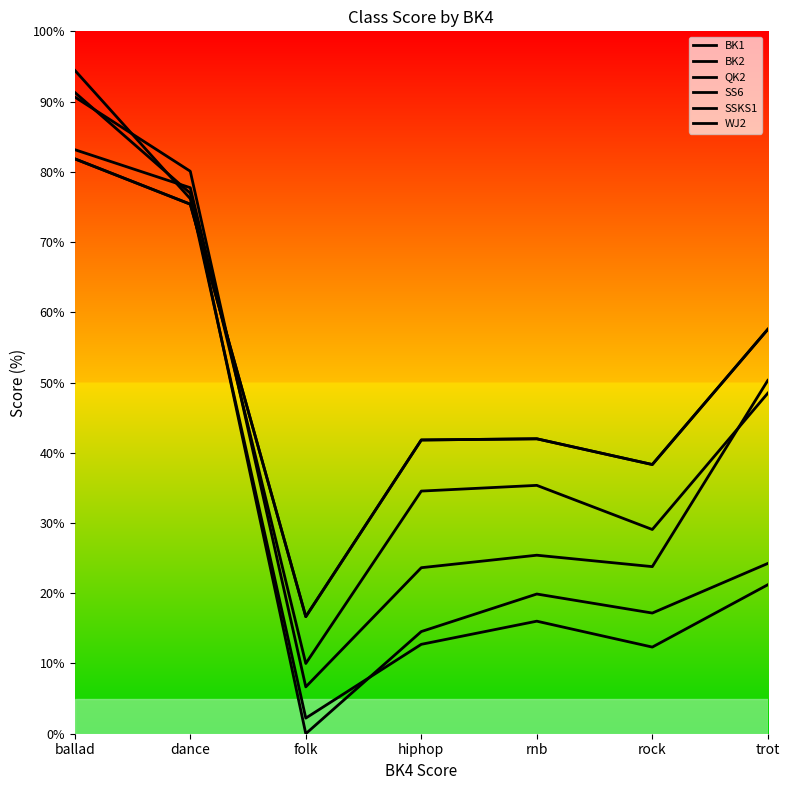

Reading right to left, transcribe all the data shown in this chart.

BK1: 48.5	29.1	35.4	34.5	10.0	77.7	83.2
BK2: 24.2	17.2	19.9	14.5	0.0	77.0	91.3
QK2: 21.2	12.3	16.0	12.7	2.2	76.2	94.5
SS6: 57.6	38.3	42.0	41.8	16.7	75.4	81.8
SSKS1: 57.6	38.3	42.0	41.8	16.7	75.4	81.8
WJ2: 50.3	23.8	25.4	23.6	6.7	80.1	90.7